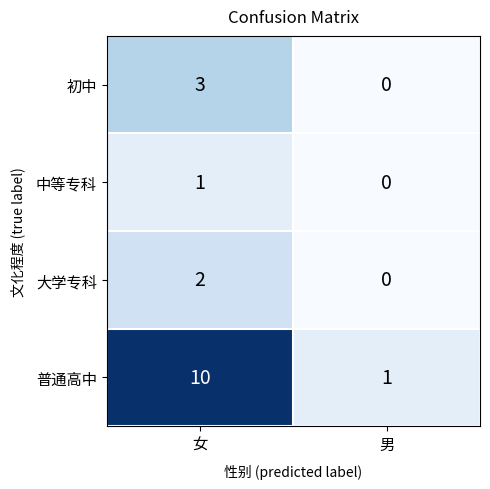

Which category has the highest value in the 普通高中 series?

女